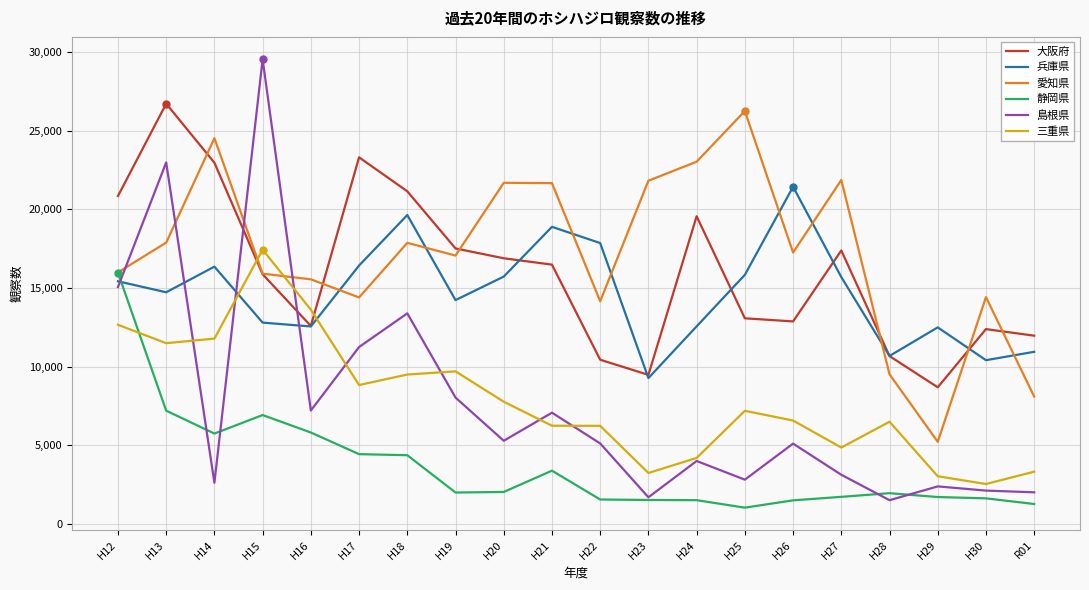

What position from the left is H14?

3